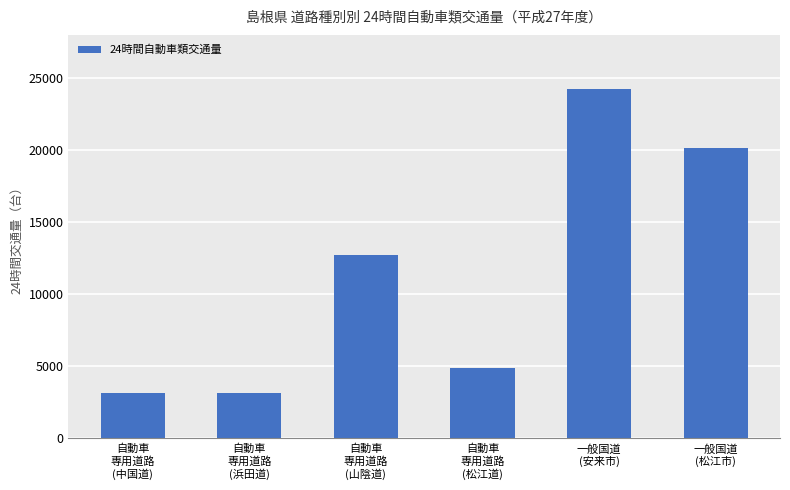

The chart shows a value of 12729 at 自動車
専用道路
(山陰道). True or false?

True